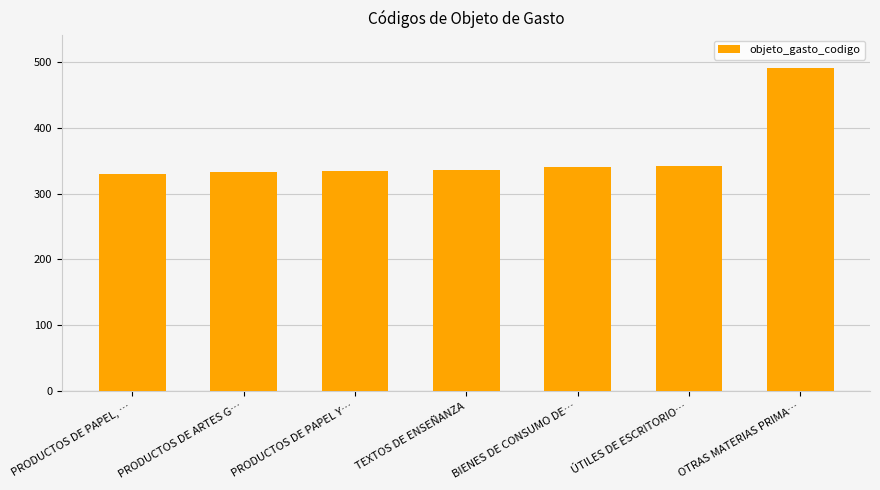

What is the label of the 3rd bar from the left?

PRODUCTOS DE PAPEL Y…